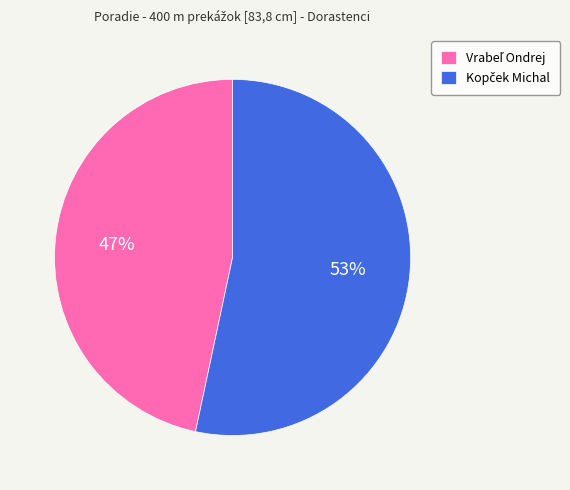

Does any single category account for the majority?

Yes